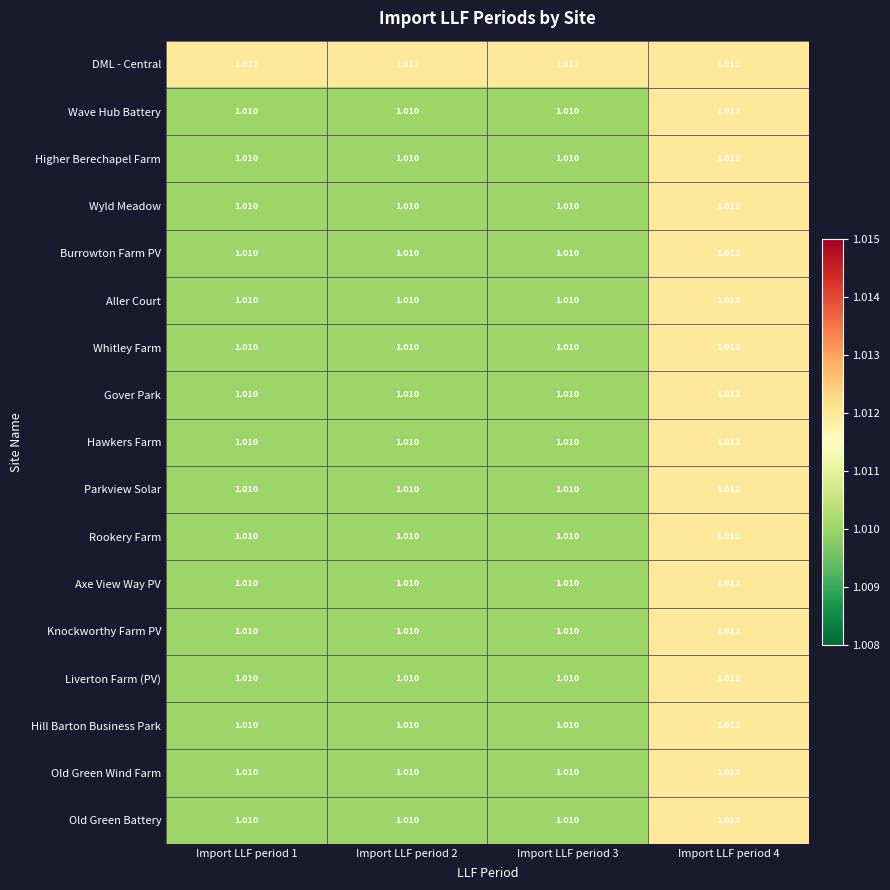

Which series has the largest total across all categories?

DML - Central